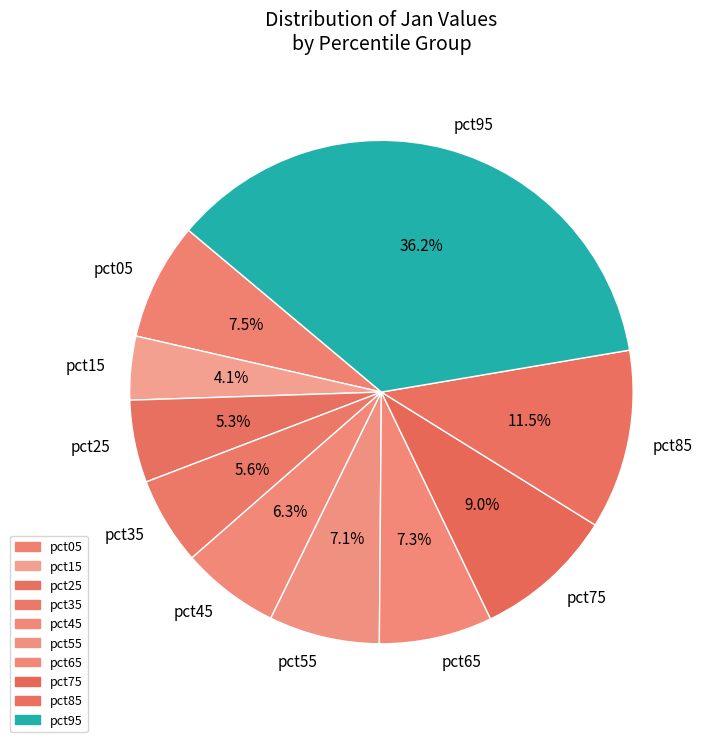

To the nearest percent, what portion does pct15 represent?

4%